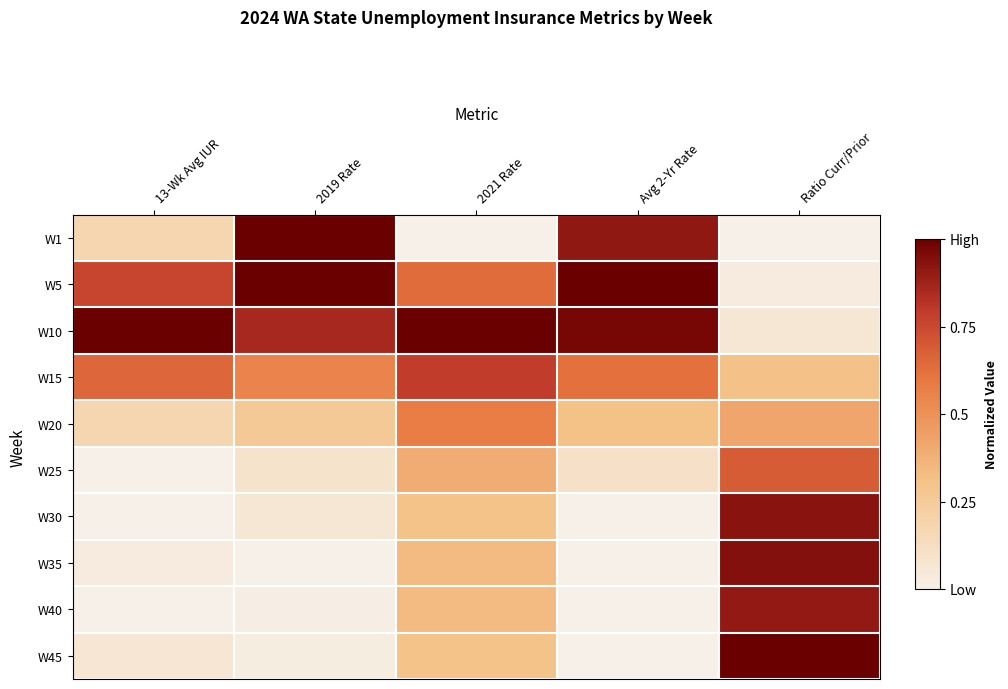

Reading left to right, list all the values displayed in this chart.

W1: 13-Wk Avg IUR=0.2	2019 Rate=1.0	2021 Rate=0.0	Avg 2-Yr Rate=0.9	Ratio Curr/Prior=0.0
W5: 13-Wk Avg IUR=0.8	2019 Rate=1.0	2021 Rate=0.6	Avg 2-Yr Rate=1.0	Ratio Curr/Prior=0.0
W10: 13-Wk Avg IUR=1.0	2019 Rate=0.9	2021 Rate=1.0	Avg 2-Yr Rate=1.0	Ratio Curr/Prior=0.1
W15: 13-Wk Avg IUR=0.7	2019 Rate=0.6	2021 Rate=0.8	Avg 2-Yr Rate=0.6	Ratio Curr/Prior=0.3
W20: 13-Wk Avg IUR=0.2	2019 Rate=0.3	2021 Rate=0.6	Avg 2-Yr Rate=0.3	Ratio Curr/Prior=0.4
W25: 13-Wk Avg IUR=0.0	2019 Rate=0.1	2021 Rate=0.4	Avg 2-Yr Rate=0.1	Ratio Curr/Prior=0.7
W30: 13-Wk Avg IUR=0.0	2019 Rate=0.1	2021 Rate=0.3	Avg 2-Yr Rate=0.0	Ratio Curr/Prior=0.9
W35: 13-Wk Avg IUR=0.0	2019 Rate=0.0	2021 Rate=0.3	Avg 2-Yr Rate=0.0	Ratio Curr/Prior=0.9
W40: 13-Wk Avg IUR=0.0	2019 Rate=0.0	2021 Rate=0.3	Avg 2-Yr Rate=0.0	Ratio Curr/Prior=0.9
W45: 13-Wk Avg IUR=0.1	2019 Rate=0.0	2021 Rate=0.3	Avg 2-Yr Rate=0.0	Ratio Curr/Prior=1.0